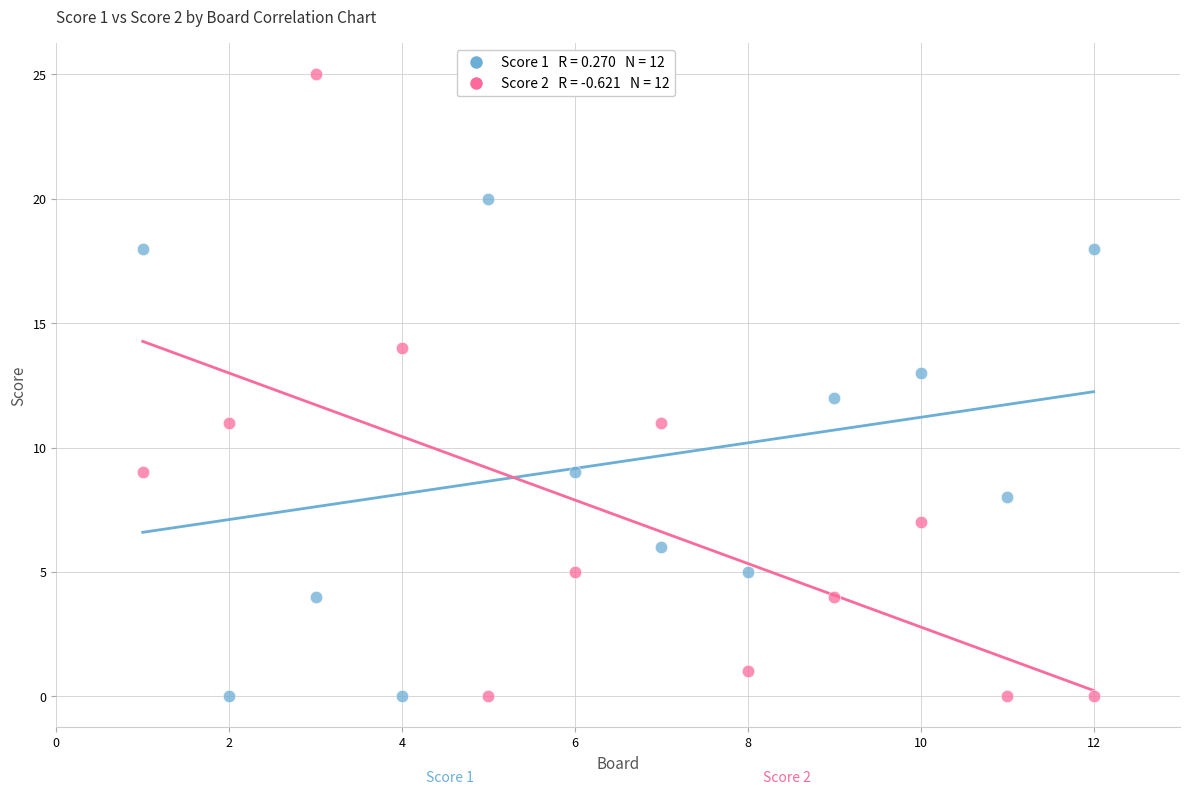

Across all data points, what is the range of X values (max minus min)?

11